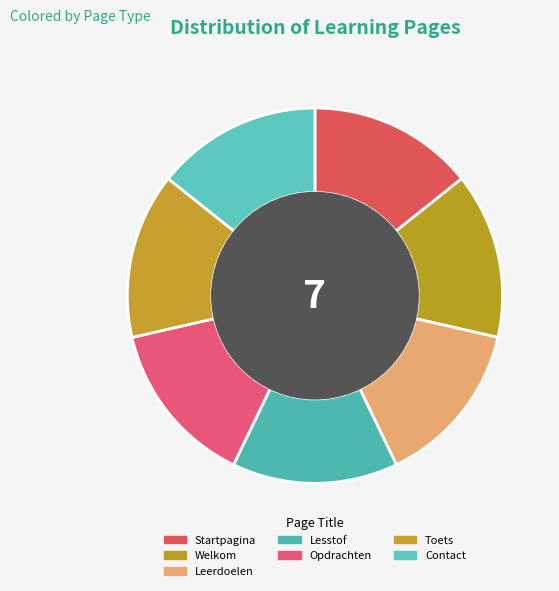

How many slices are in this pie chart?

7